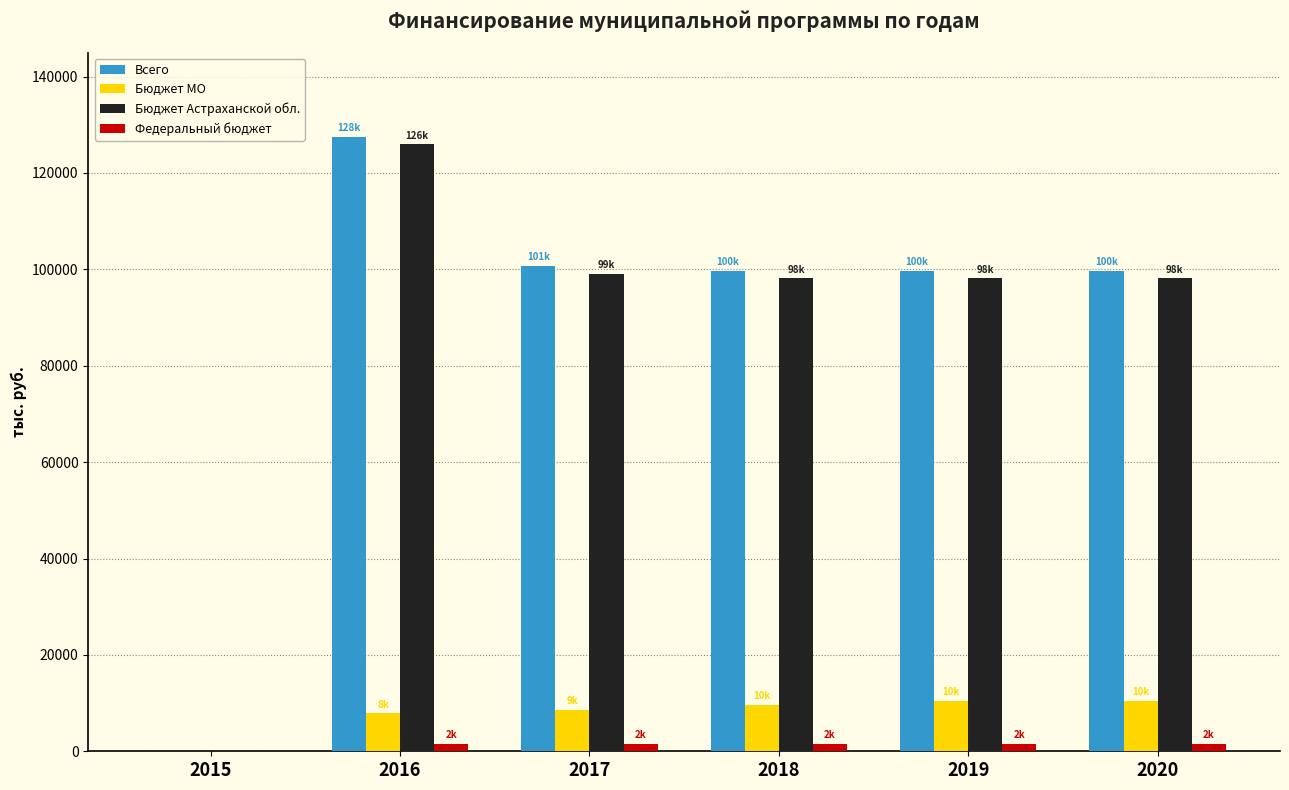

At which category is the sum across all series the highest?

2016